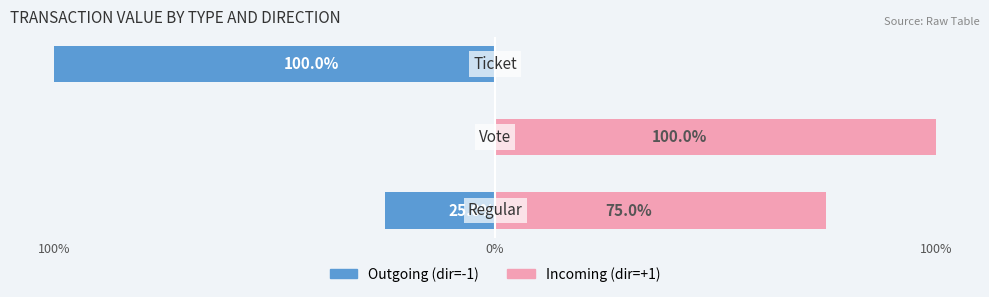

What is the value of the Outgoing (dir=-1) bar at the 3rd from the left?

-25